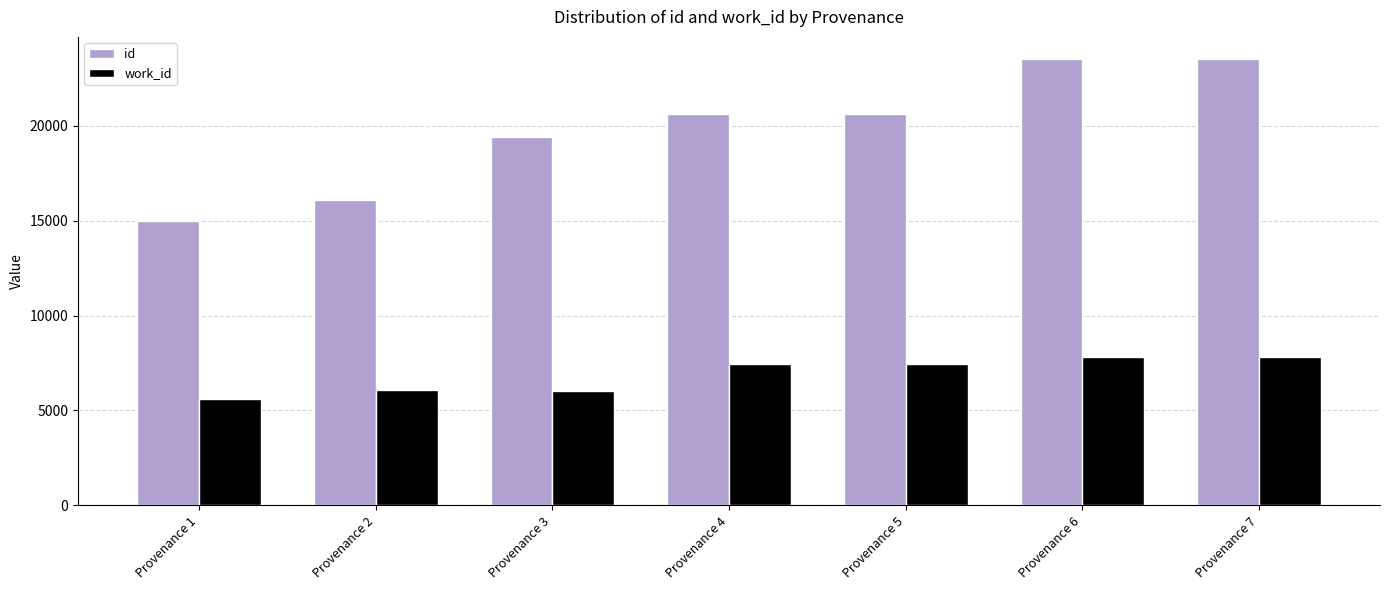

Count the number of data series in this chart.

2